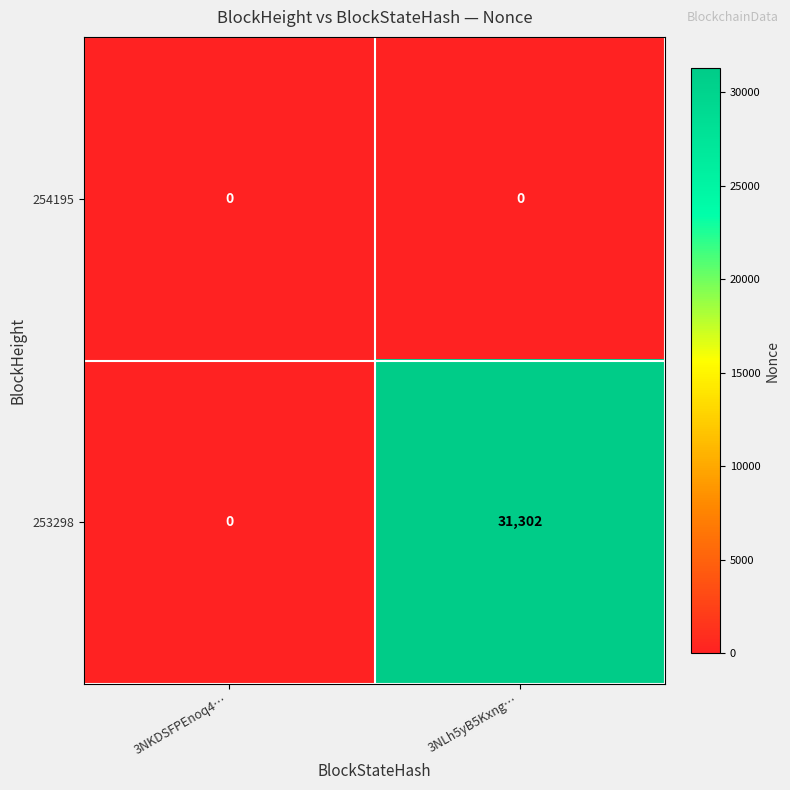

What is the difference between the 253298 values at 3NKDSFPEnoq4… and 3NLh5yB5Kxng…?

31302